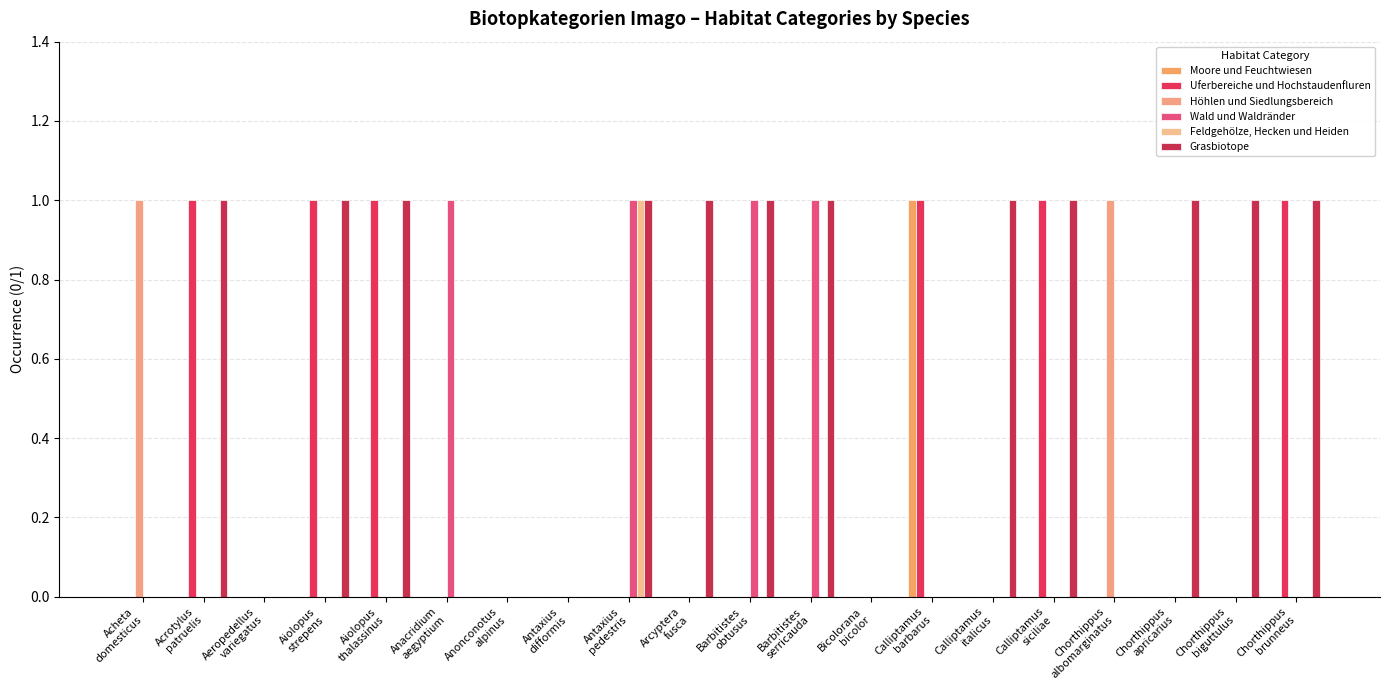

Count the number of data series in this chart.

6